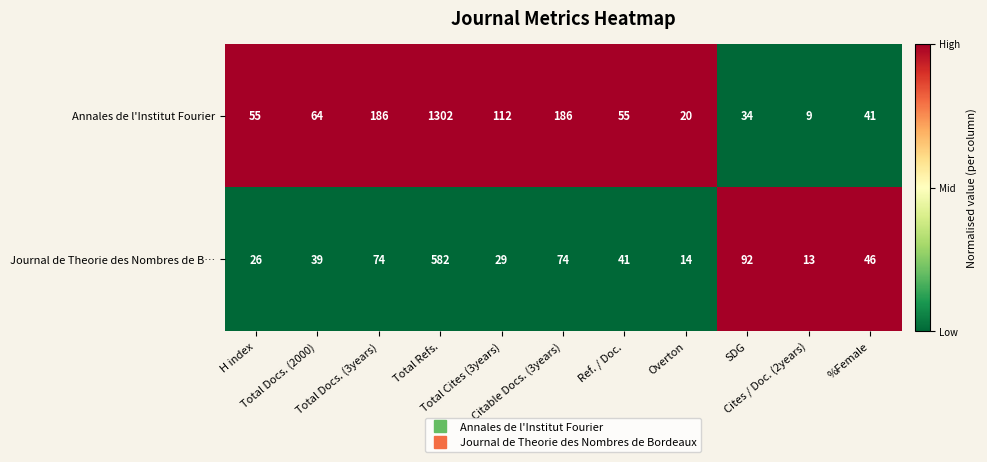

At Total Docs. (3years), list the series in order from smallest to largest.

Journal de Theorie des Nombres de B…, Annales de l'Institut Fourier